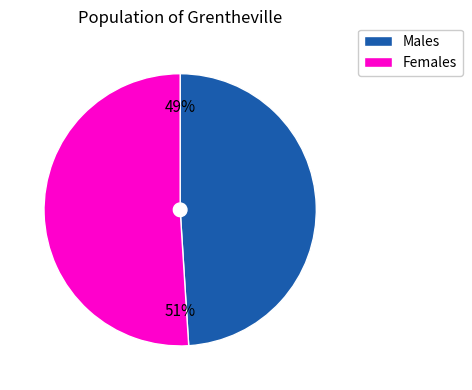

To the nearest percent, what is the difference between the largest and smallest slice percentages?

2%